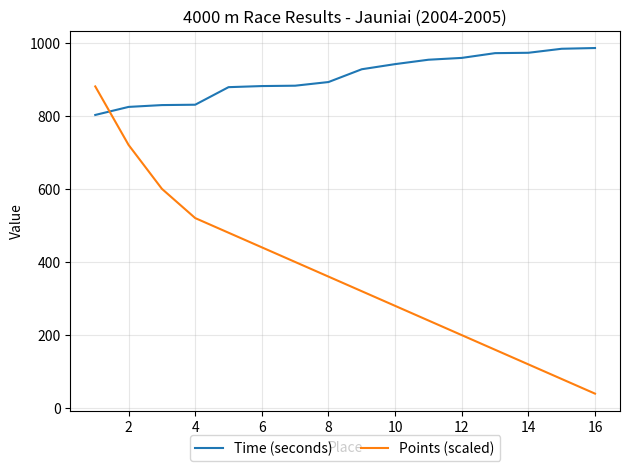

True or false: Points (scaled) and Time (seconds) intersect in this chart.

True